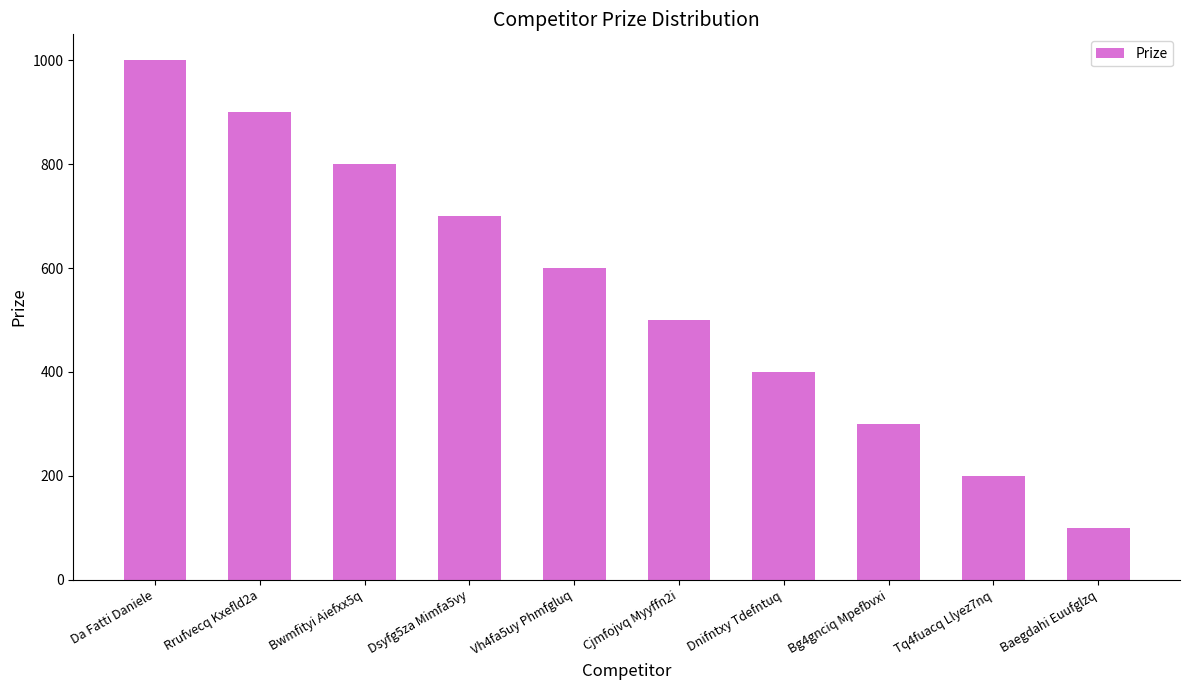

The value at Vh4fa5uy Phmfgluq is 600. True or false?

True